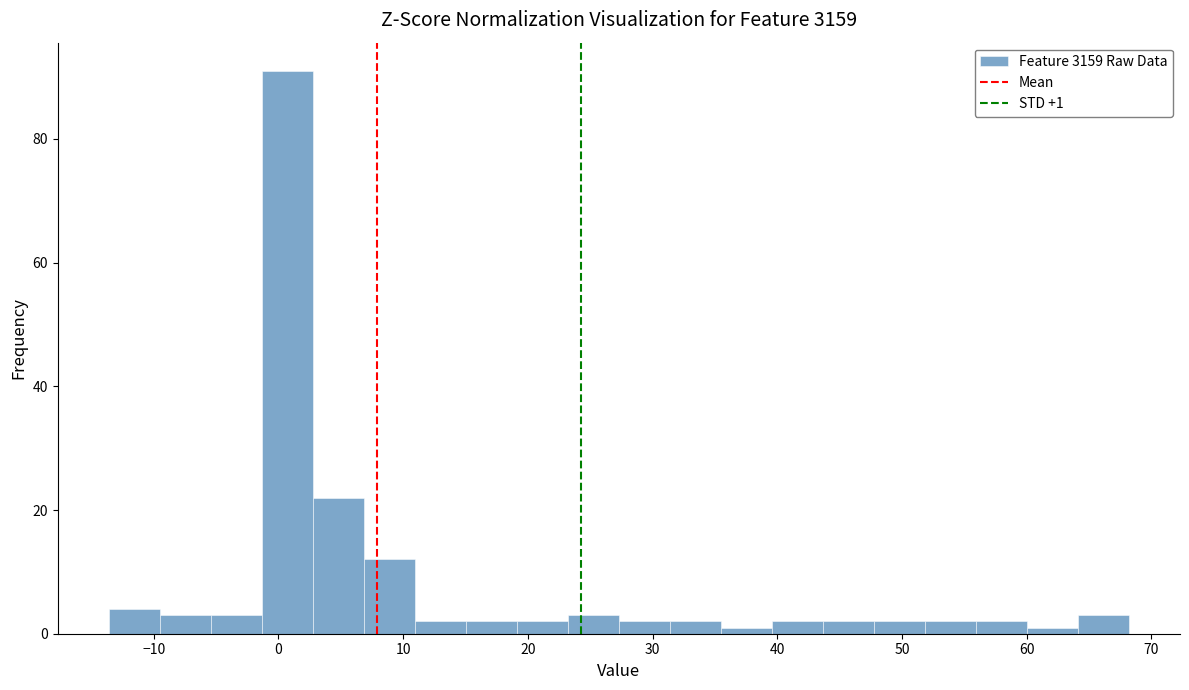

Over which range of the x-axis is the bar tallest?

-1 to 3